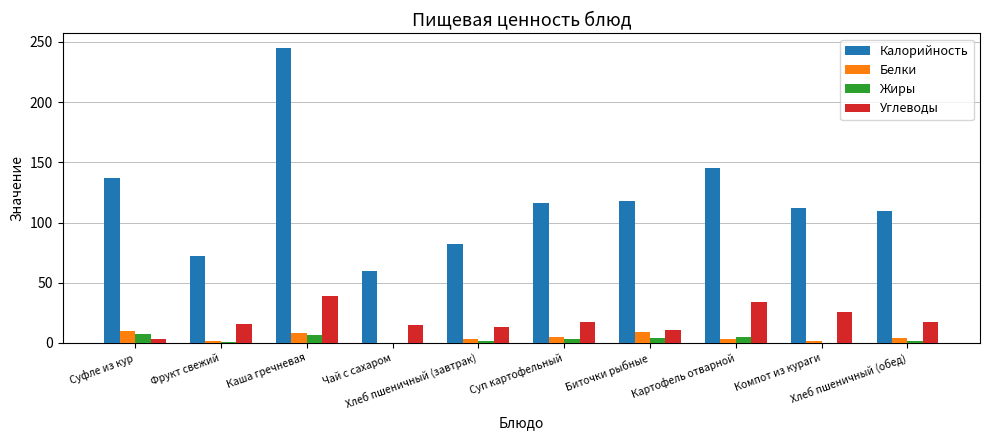

Is it true that Калорийность equals 82.2 at Хлеб пшеничный (завтрак)?

True